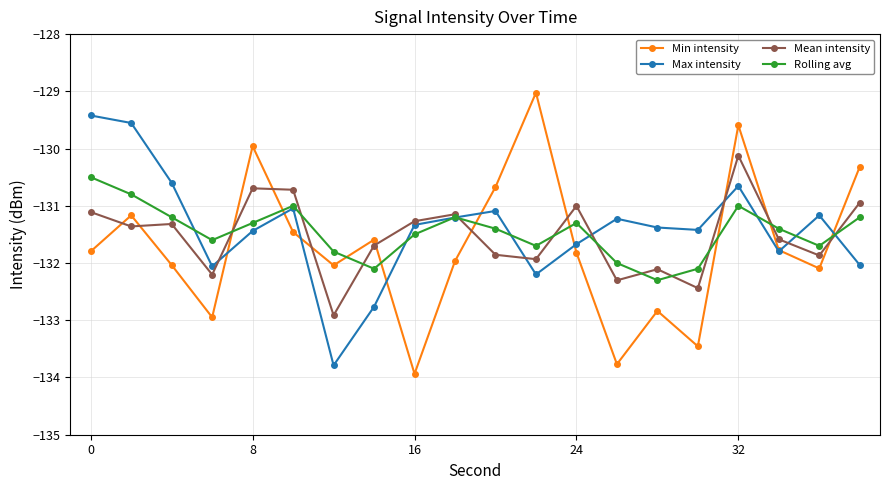

Rank the series by their maximum value, from lowest to highest.

Rolling avg, Mean intensity, Max intensity, Min intensity